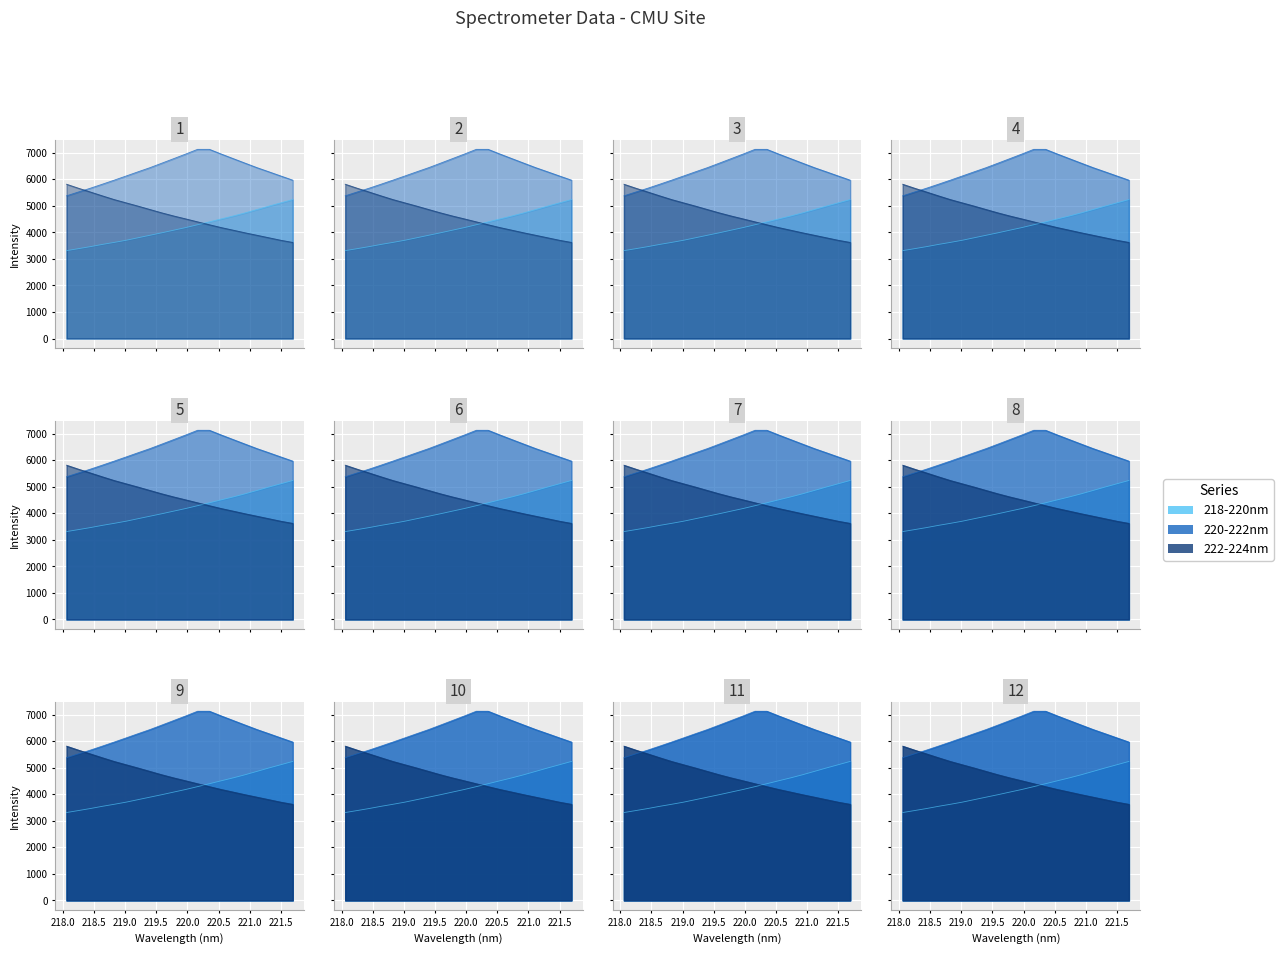

How many lines are shown in the chart?

3